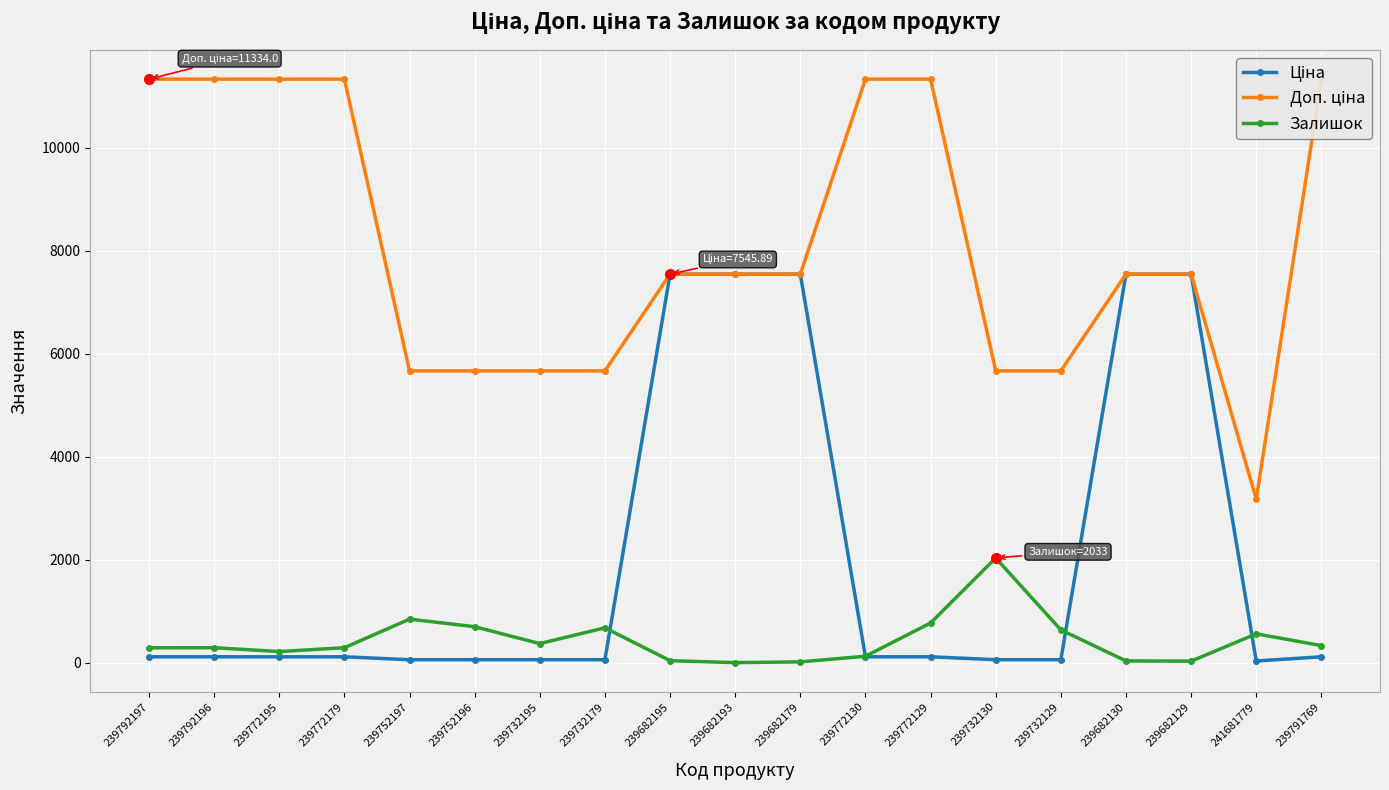

What is the total value across all series at 239791769?

11778.3